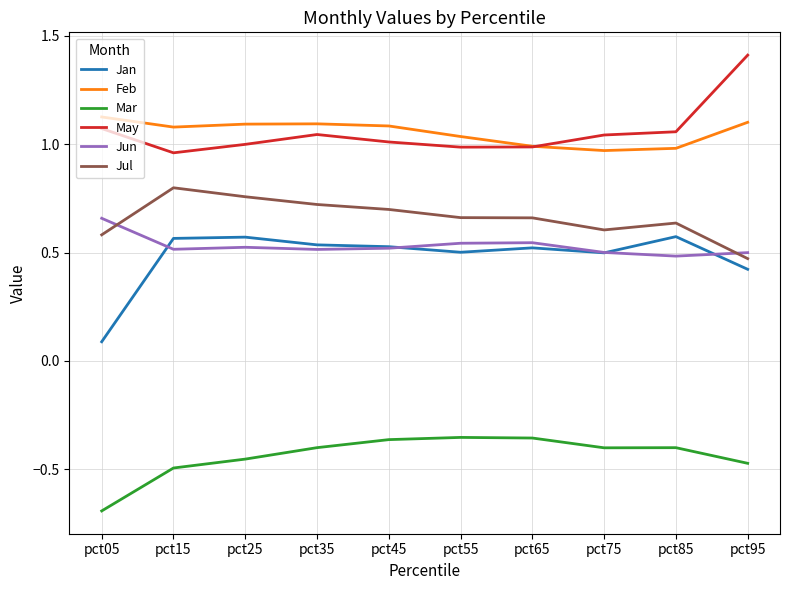

At which label is Jul closest to 0?

pct95